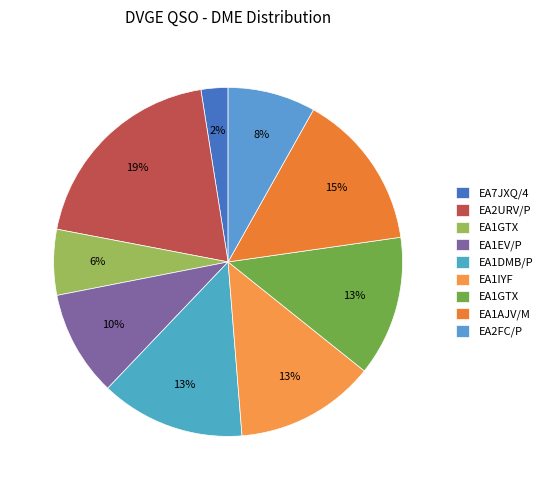

How many slices are in this pie chart?

9